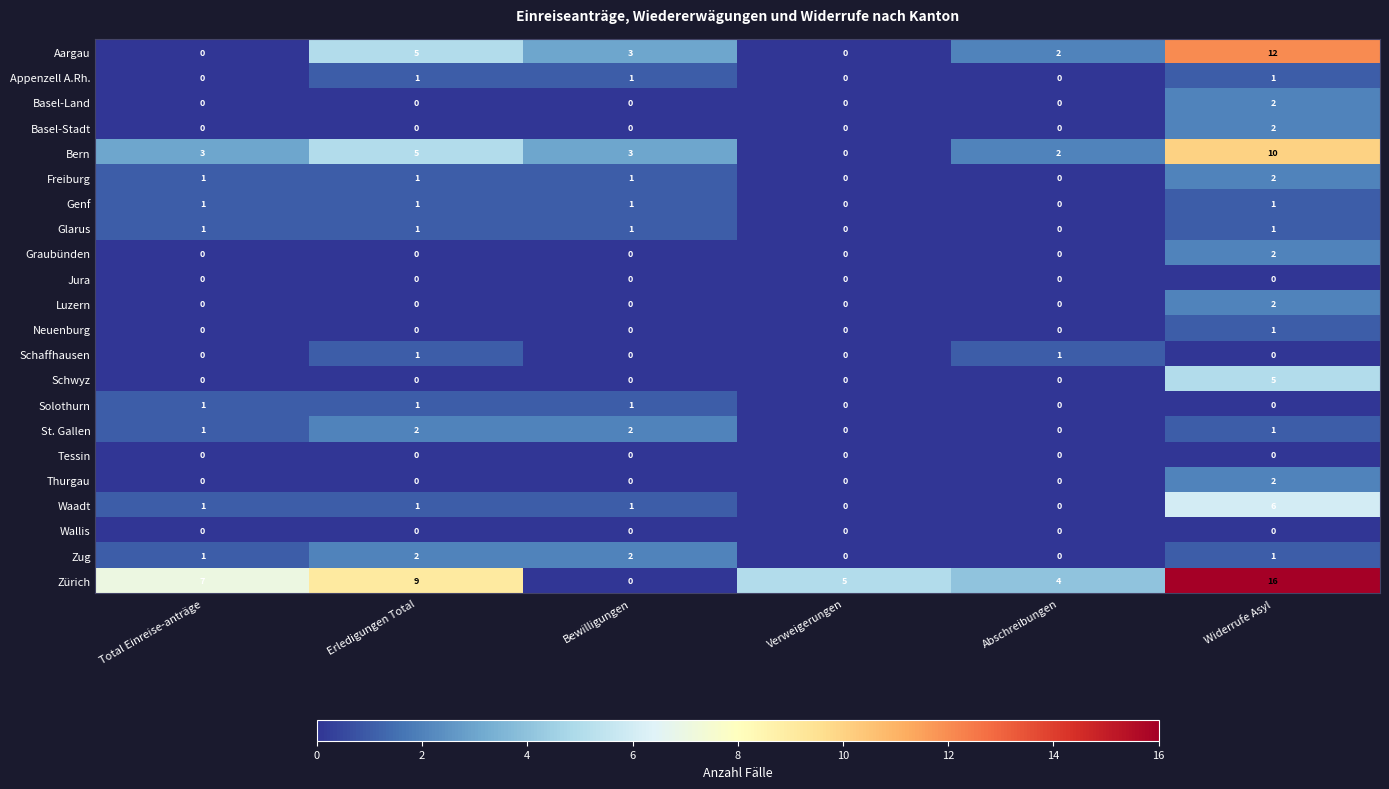

What is the spread (max minus min) of values at Total Einreise-anträge?

7